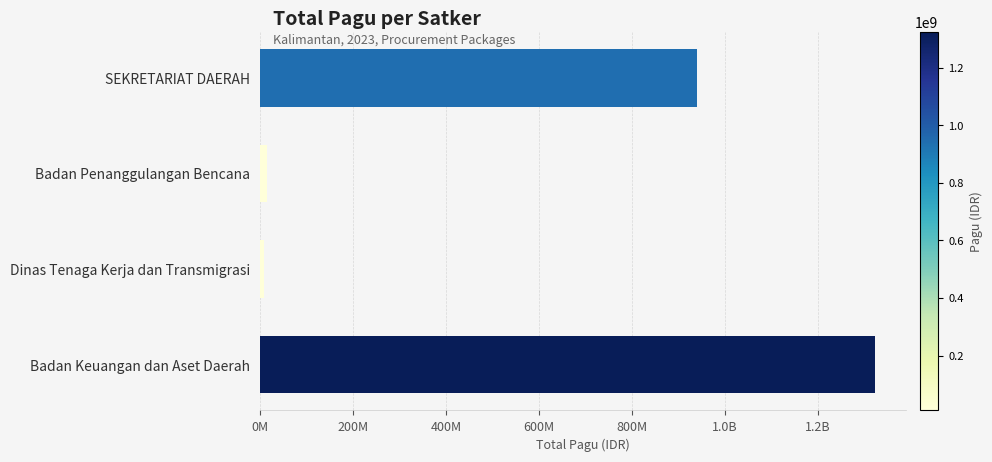

Does the chart contain any negative values?

No